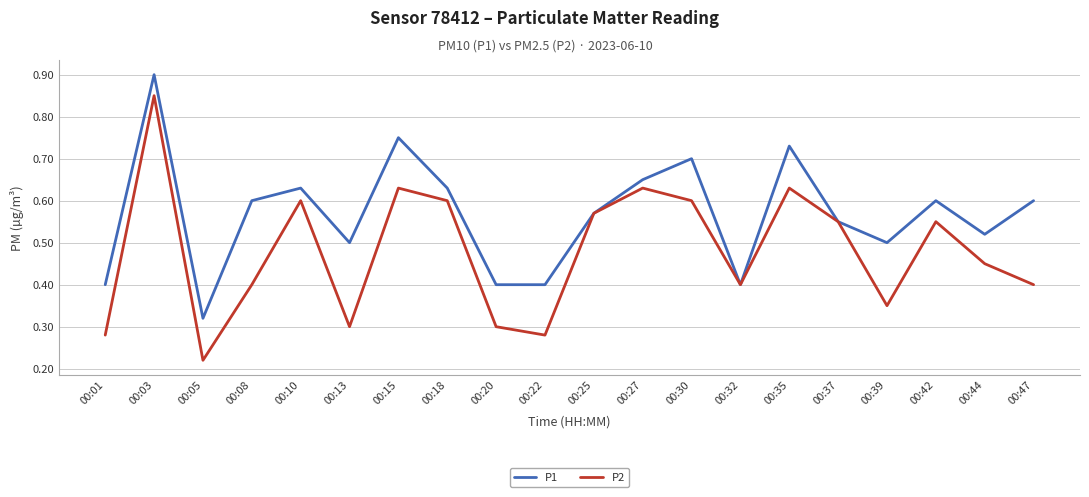

What is the sum of the P2 values at 00:35 and 00:27?

1.3